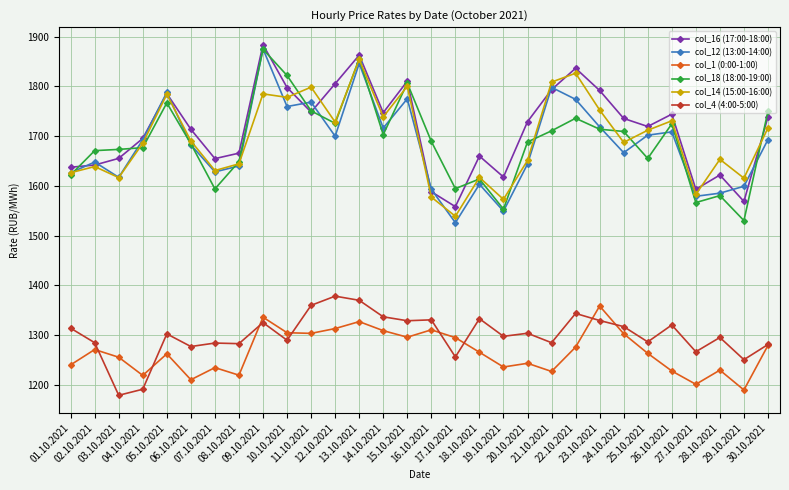

True or false: col_4 (4:00-5:00) and col_14 (15:00-16:00) intersect in this chart.

False